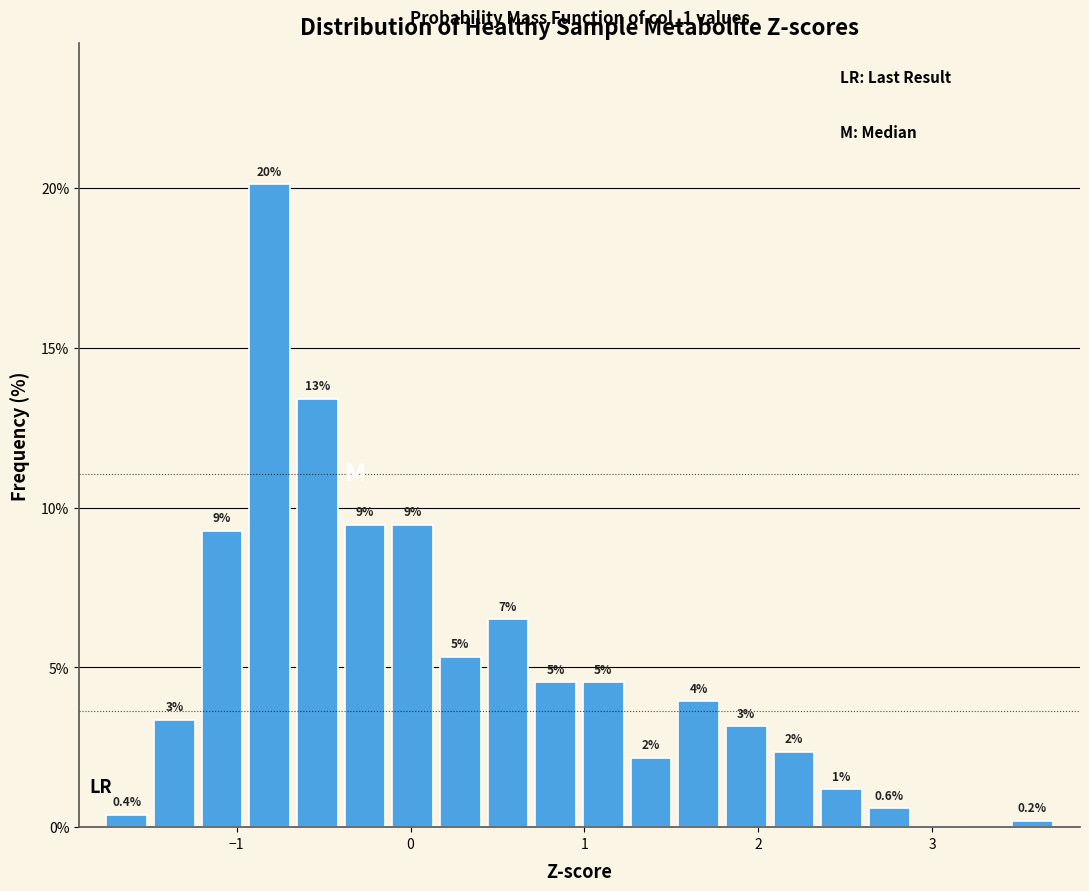

Around what value on the x-axis is the tallest bar? Give the approximate position of its centre, as read against the axis.

-0.8